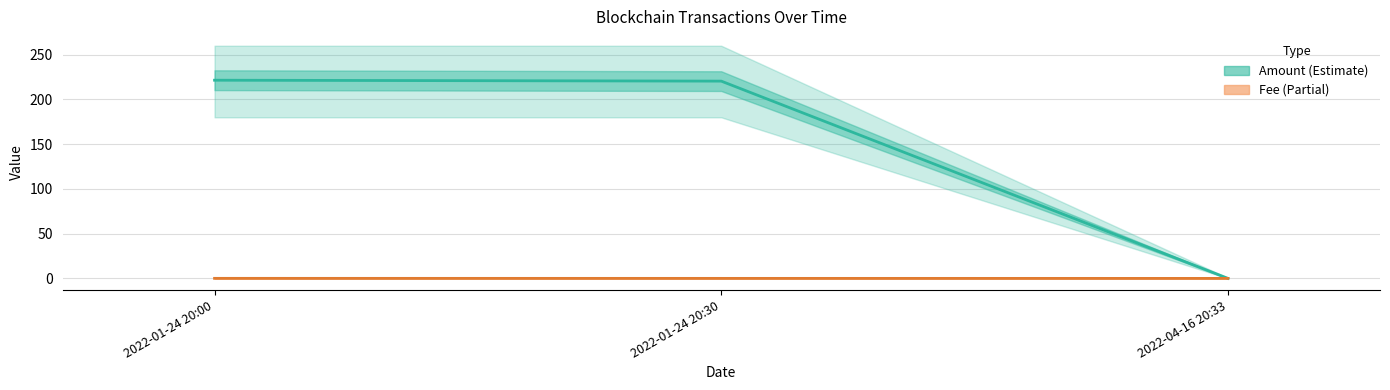

Reading left to right, transcribe all the data shown in this chart.

Amount: 221.5	220.5	0.0
Fee: 0.1	0.0	0.0